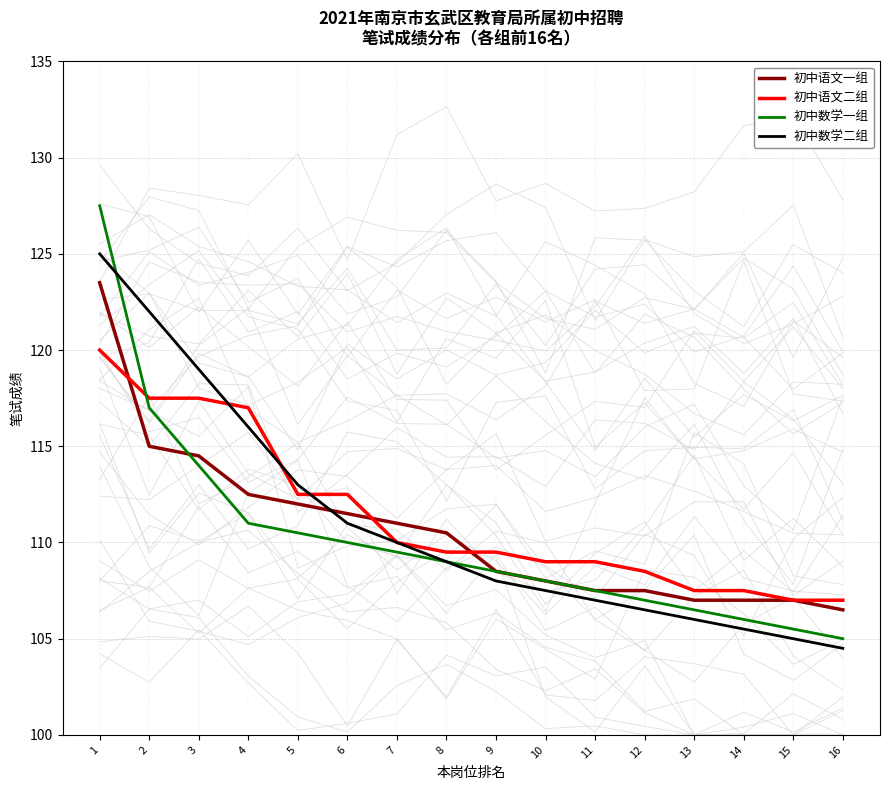

What is the sum of all 初中语文一组 values?

1769.5